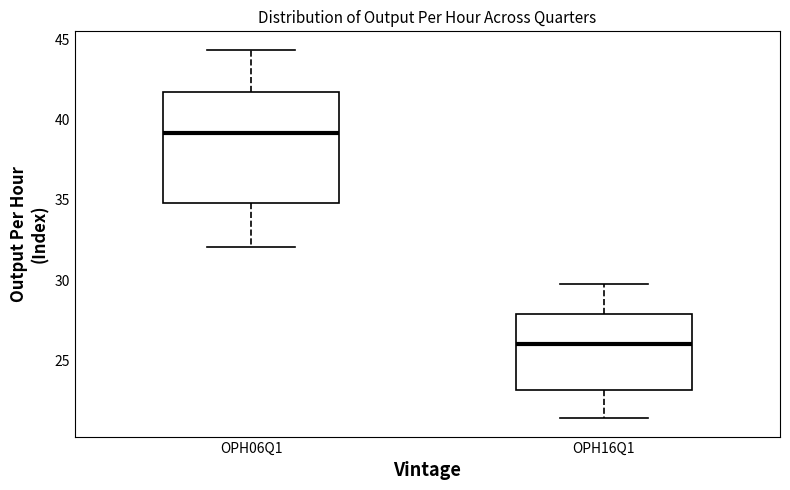

Comparing the boxes themselves (not the whiskers), which one is the tallest?

OPH06Q1